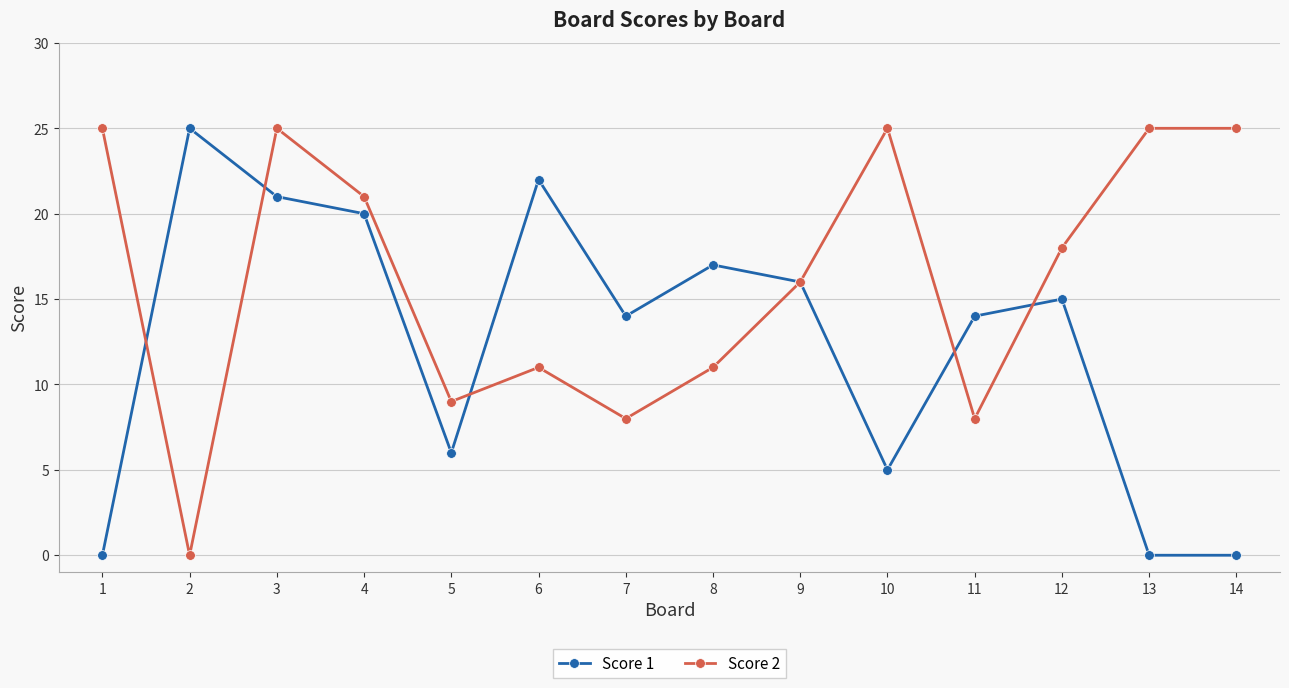

How many values in the Score 1 series are below 15?

7